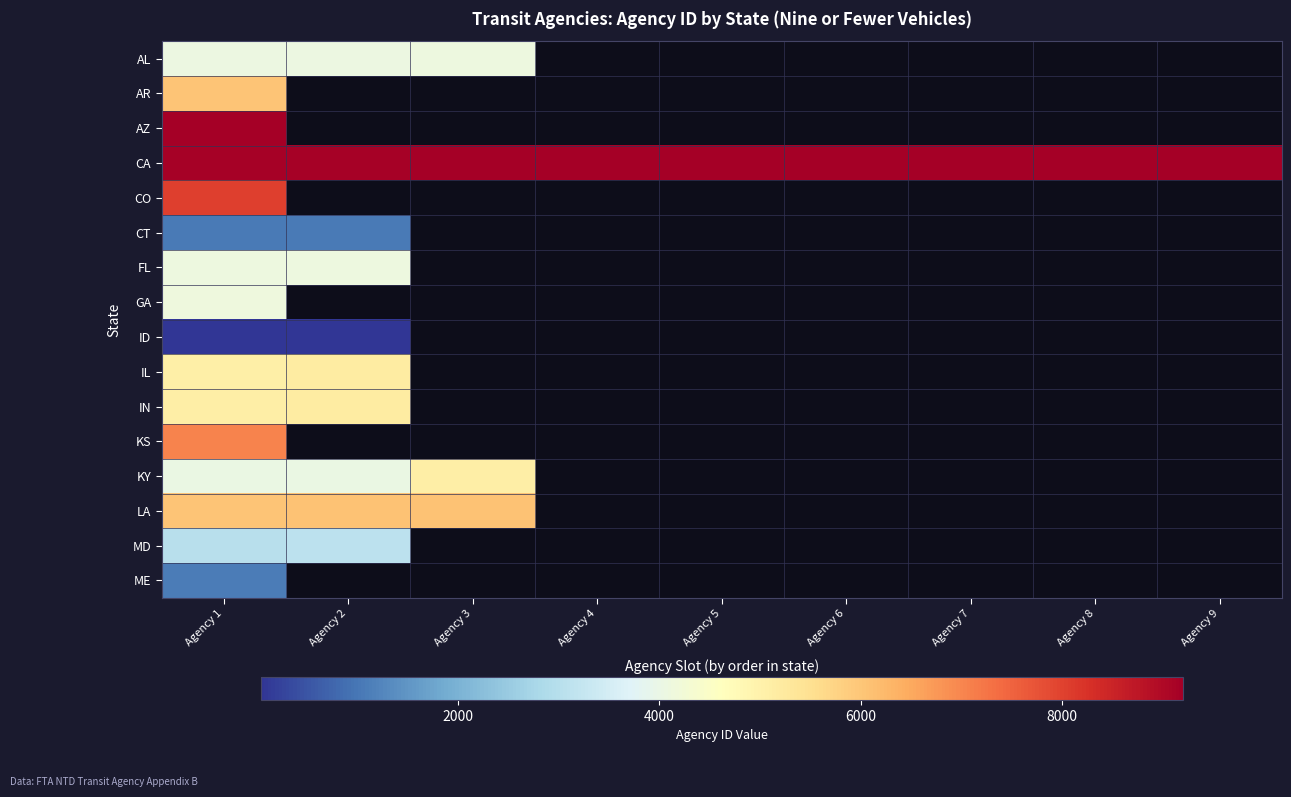

What is the maximum value for AL?

4089.0